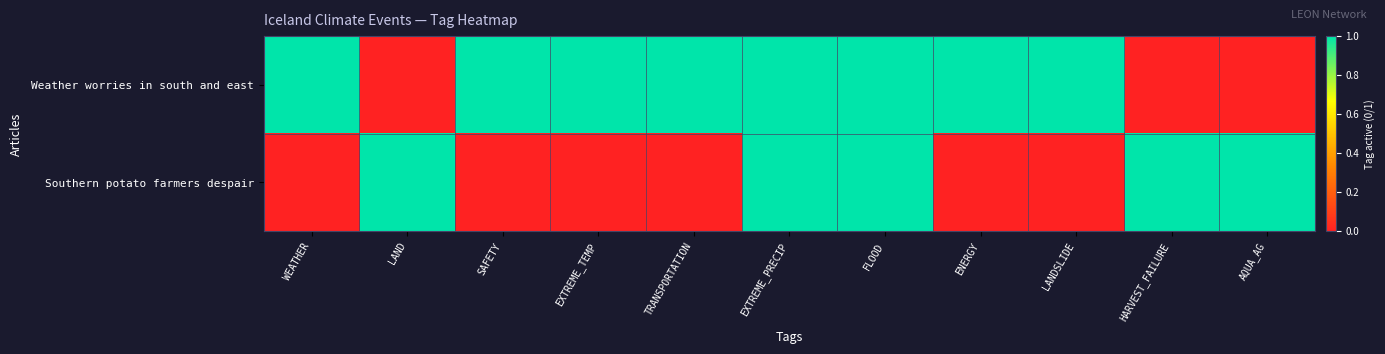

Which series has the widest spread of values?

Weather worries in south and east